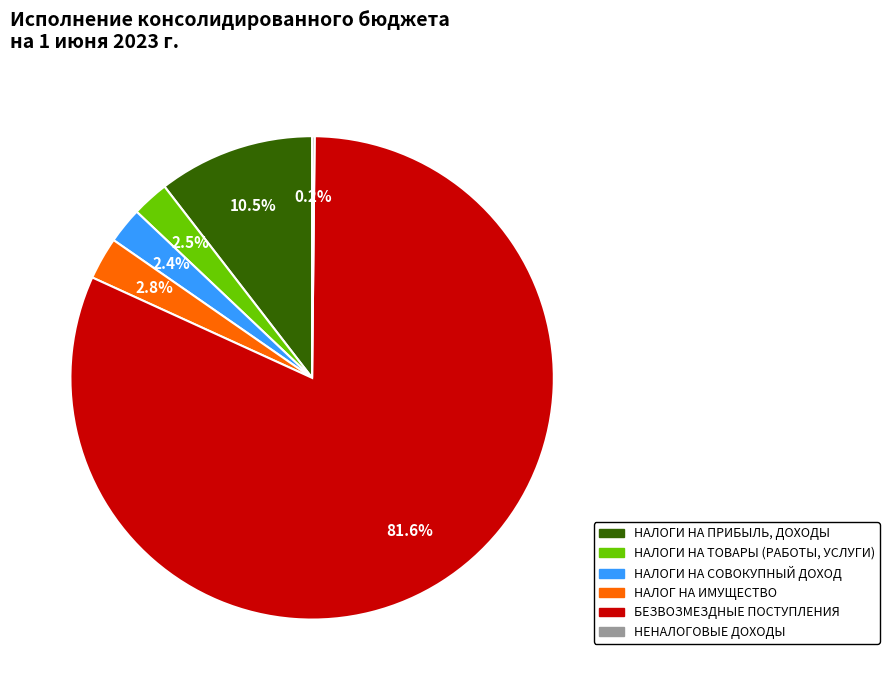

To the nearest percent, what is the difference between the largest and smallest slice percentages?

81%